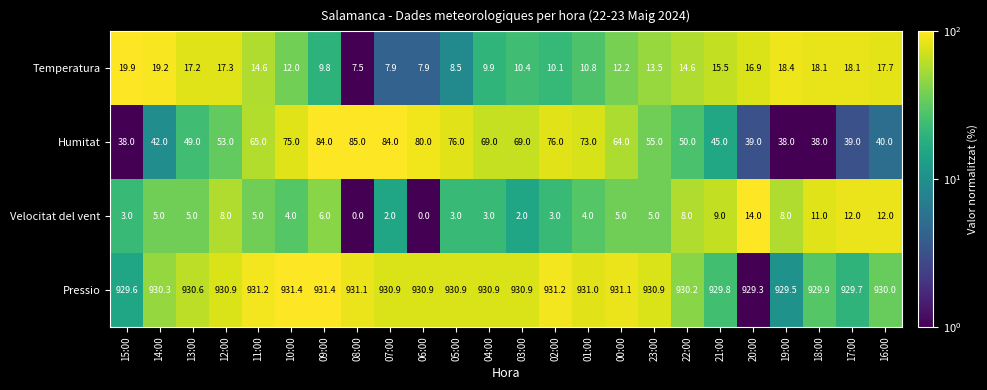

What is the greatest value displayed?

931.4